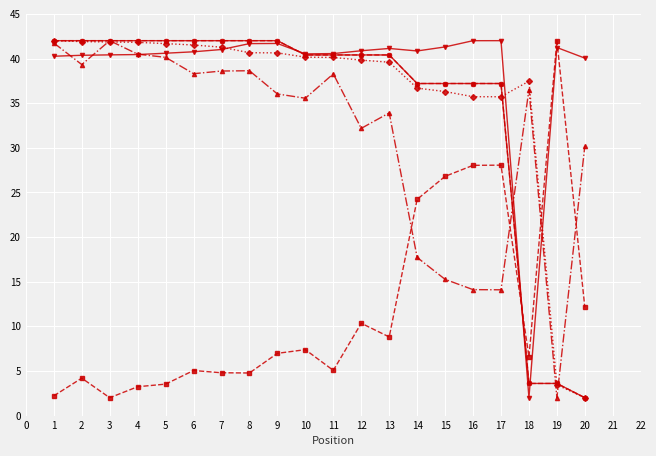

Does the chart have visible grid lines?

Yes